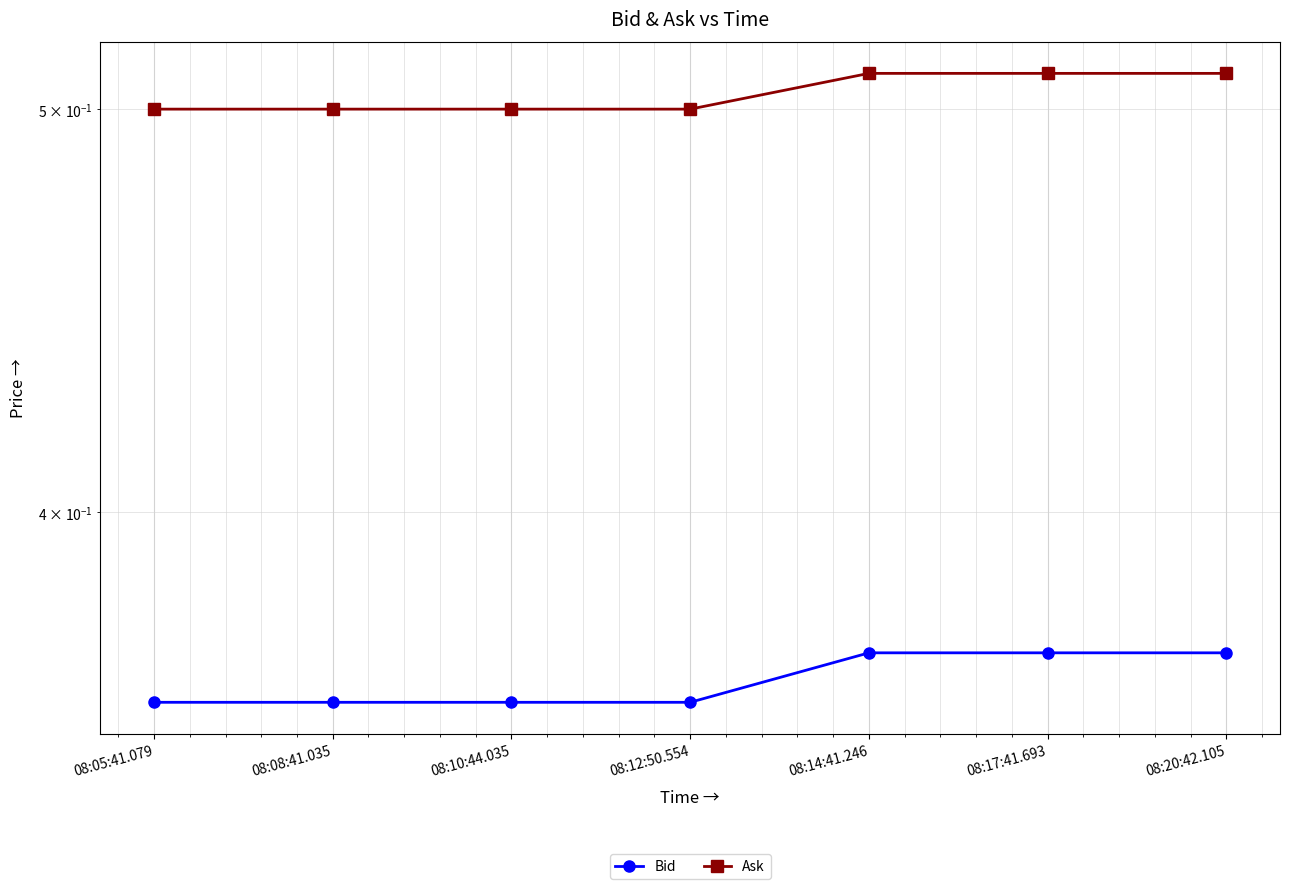

What position from the left is 08:17:41.693?

6